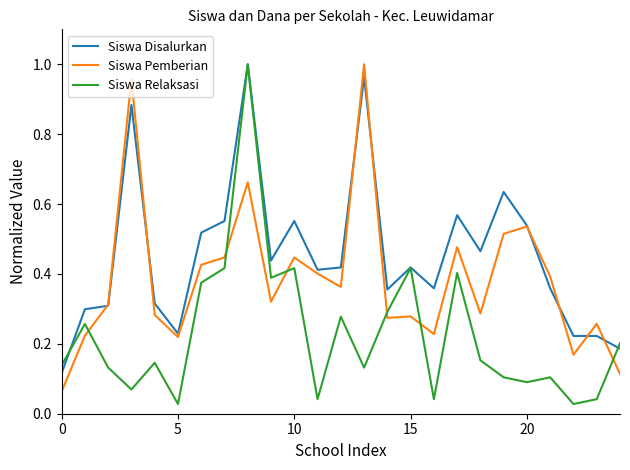

List the series in order of their overall mean, lowest first.

Siswa Relaksasi, Siswa Pemberian, Siswa Disalurkan